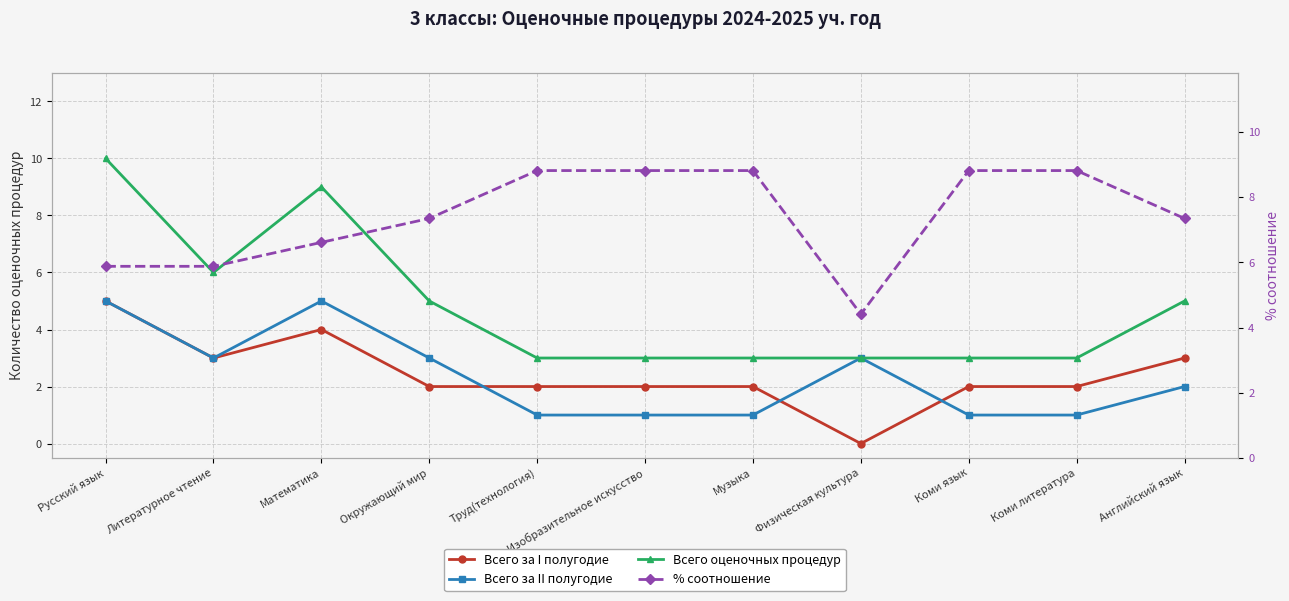

How many data points in Всего за II полугодие are above 2?

5